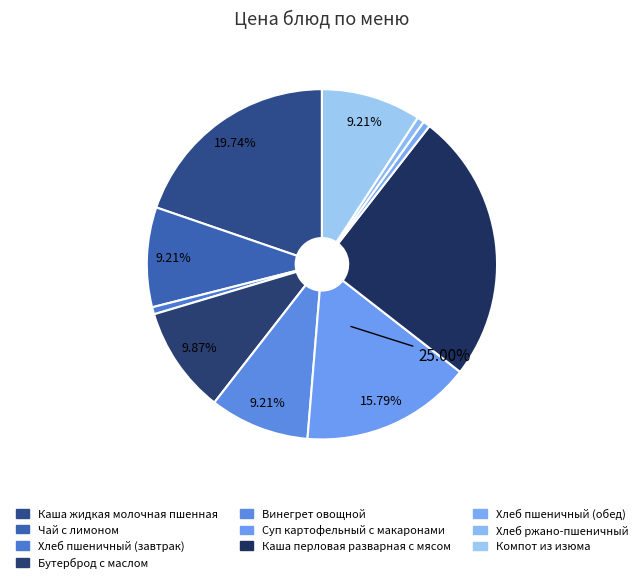

Does Суп картофельный с макаронами account for over 50% of the chart?

No